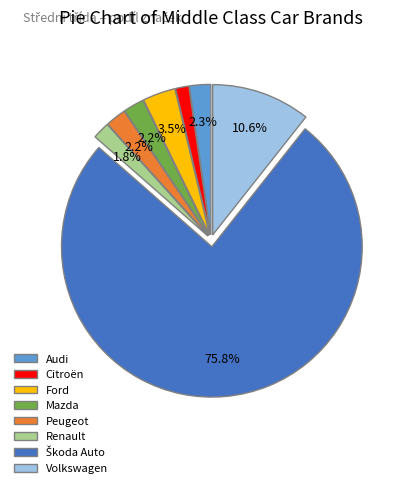

Is Citroën the majority of the pie?

No